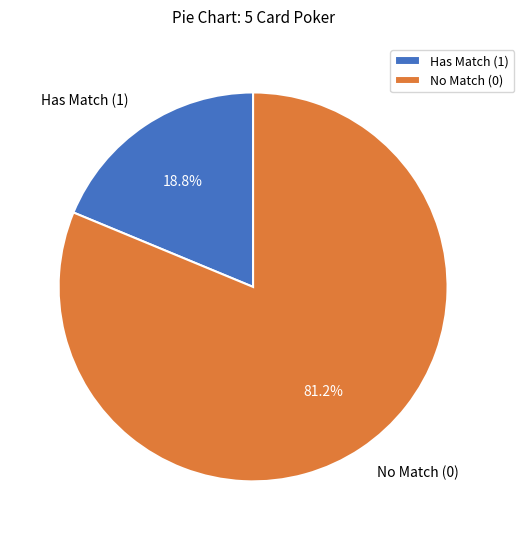

Rank the categories by value from highest to lowest.

No Match (0), Has Match (1)